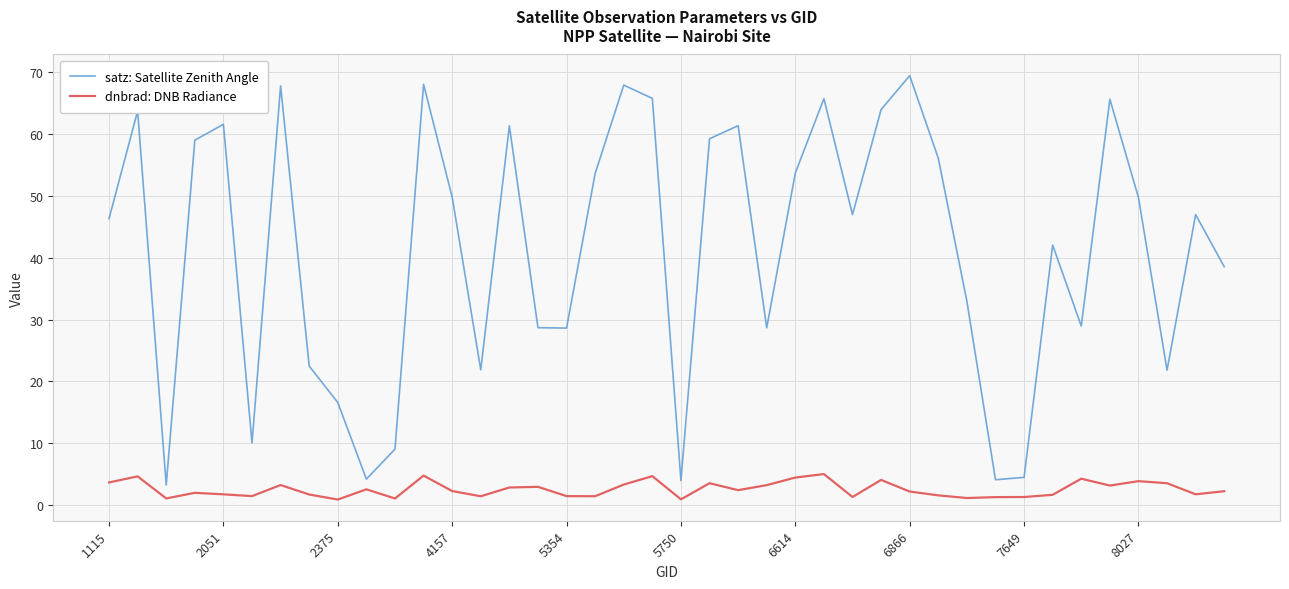

What is the difference between the maximum and minimum values in the satz: Satellite Zenith Angle series?

66.2